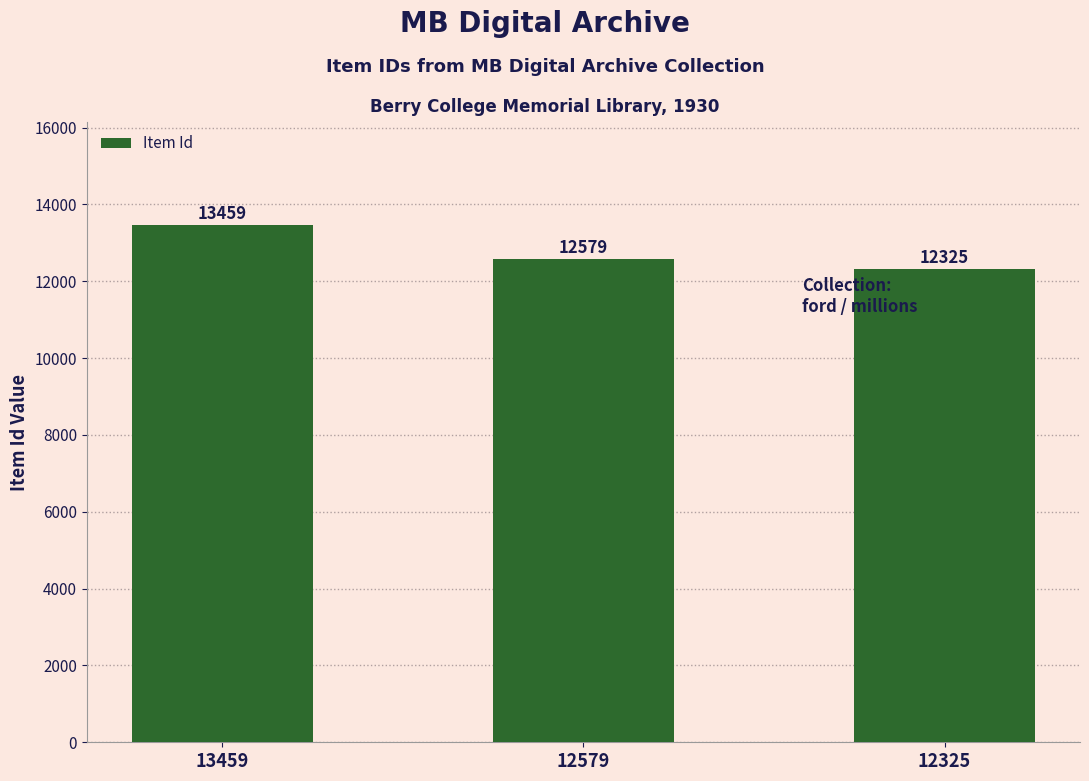

How many distinct data groups are displayed?

1